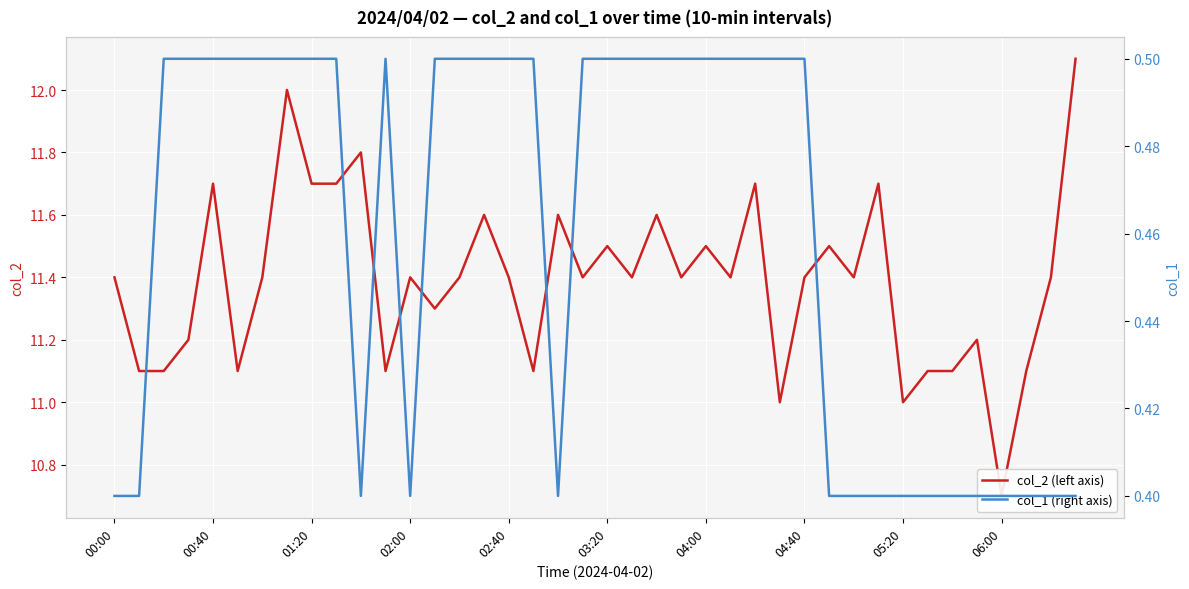

Rank the series by their average value, from highest to lowest.

col_2 (left axis), col_1 (right axis)